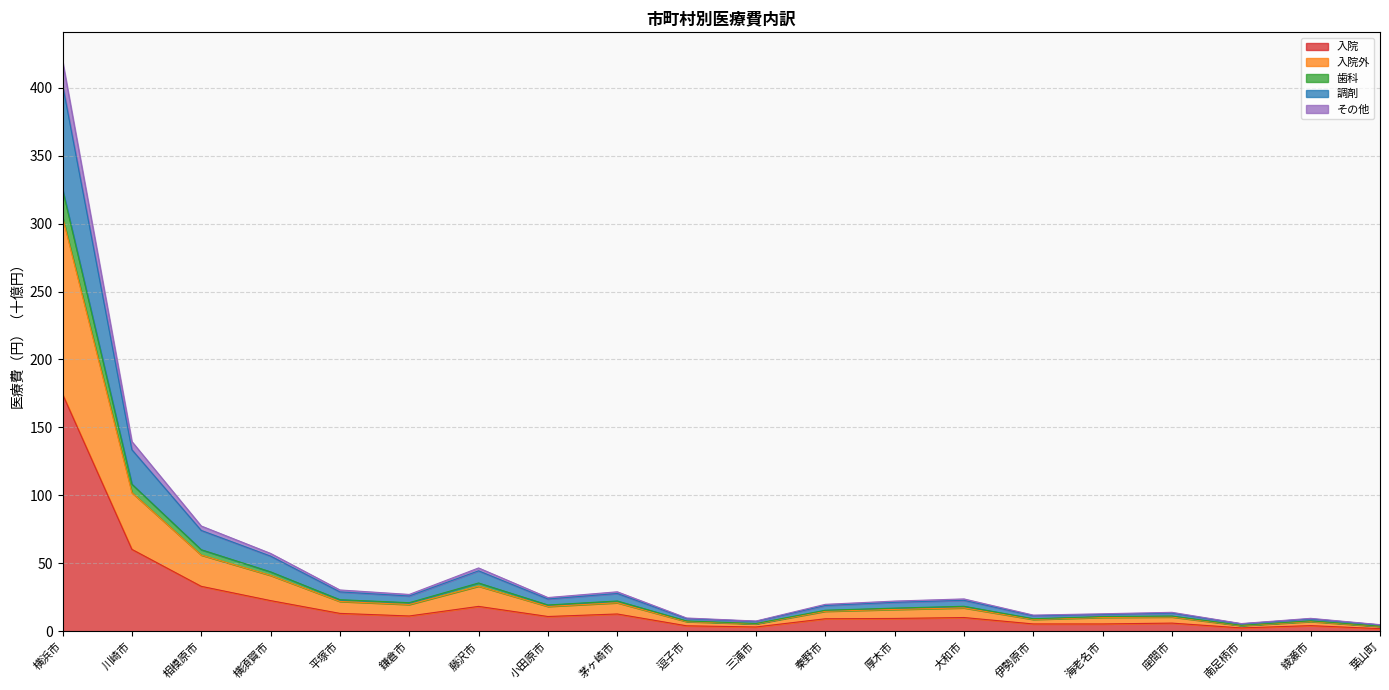

At which category is the sum across all series the highest?

横浜市